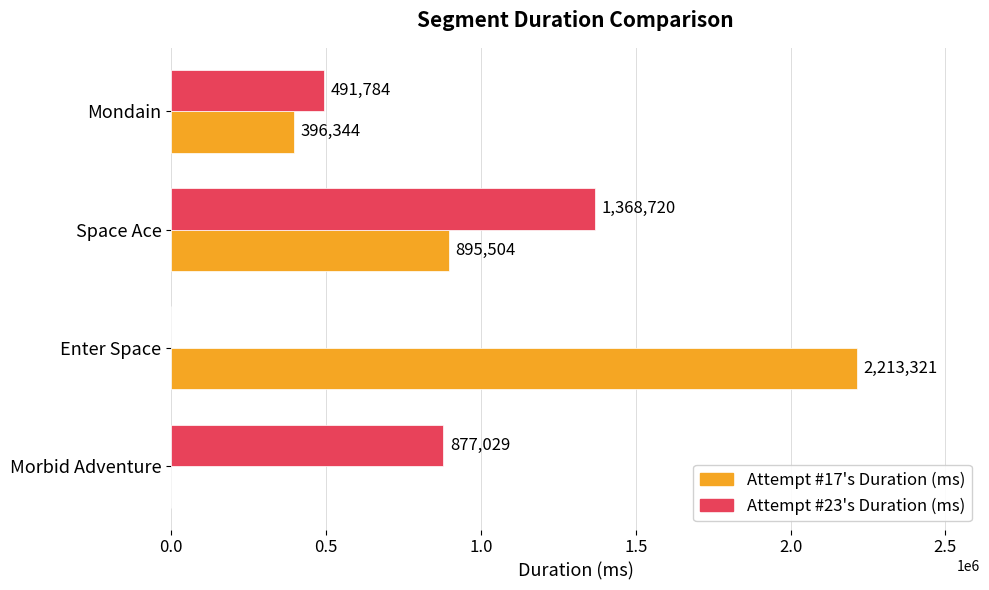

True or false: Attempt #17's Duration (ms) has a value of 2213321 at Enter Space.

True